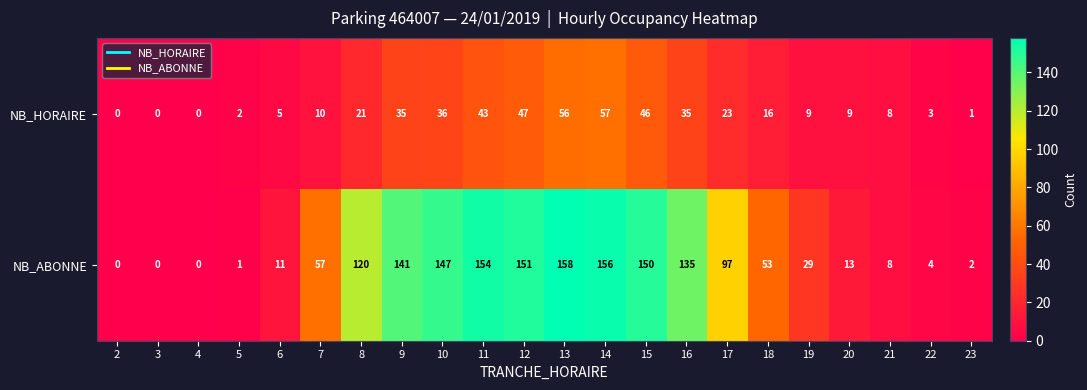

Rank the series by their average value, from lowest to highest.

NB_HORAIRE, NB_ABONNE